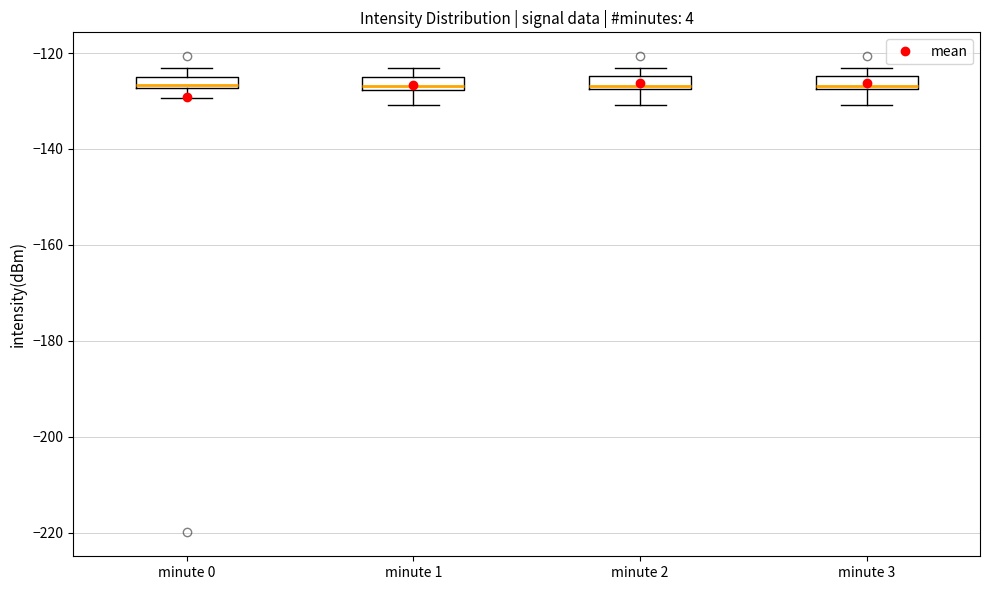

Where does the median line of the box for minute 3 sit on the y-axis? The values are not printed on the chart, so give them approximately, as read against the axis.

-126